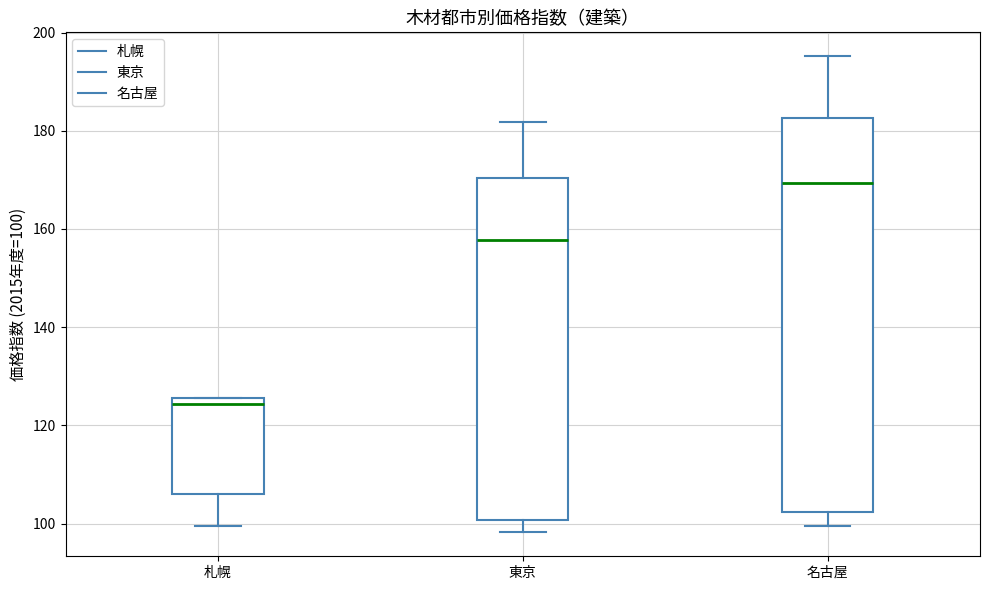

Reading left to right, read every box against the y-axis: the position of its median line, the range the box covers, and the ends of its whiskers. The values are not printed on the chart, so give them approximately, as read against the axis.

札幌: median 124, box 106 to 126, whiskers 100 to 126
東京: median 158, box 100 to 170, whiskers 98 to 182
名古屋: median 170, box 102 to 182, whiskers 100 to 196